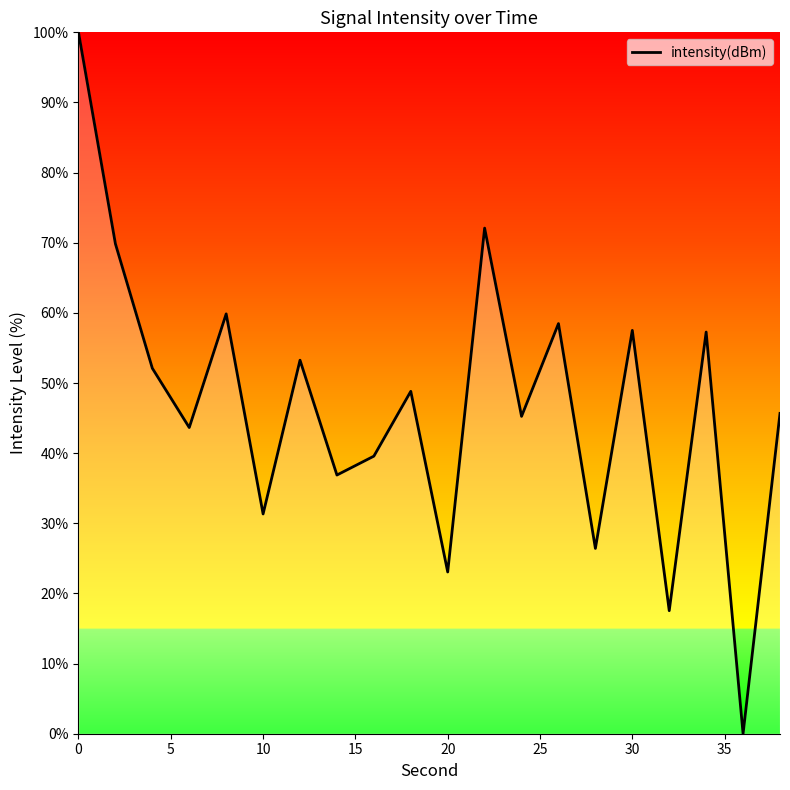

What is the difference between the maximum and minimum values?

100.0